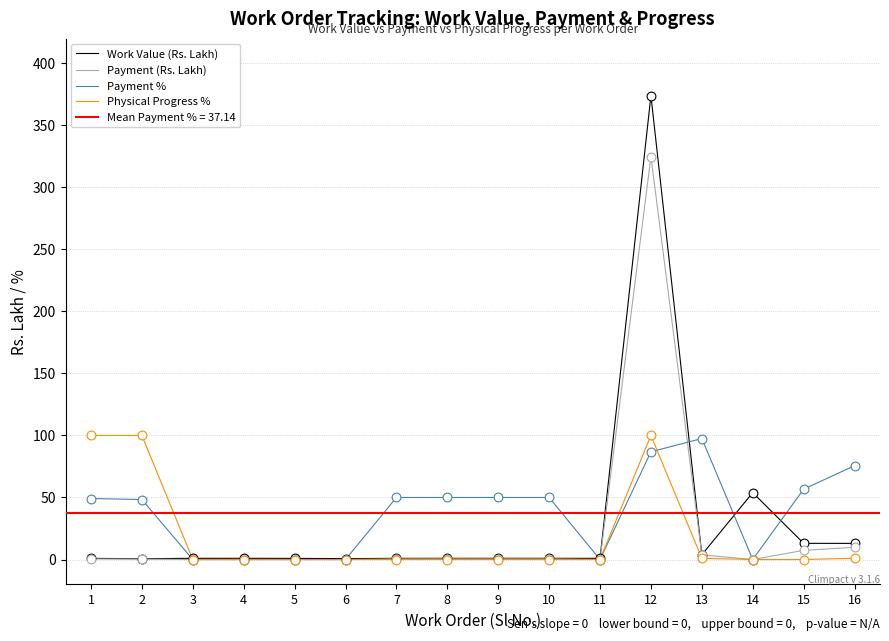

Which series contains the lowest Y value?

Payment (Rs. Lakh)